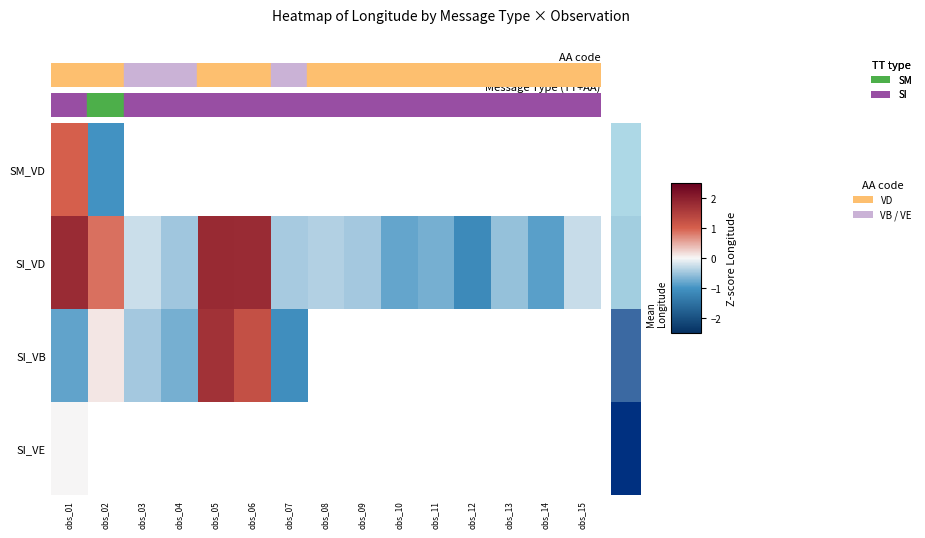

Which category has the highest value in the SI_VE series?

obs_01